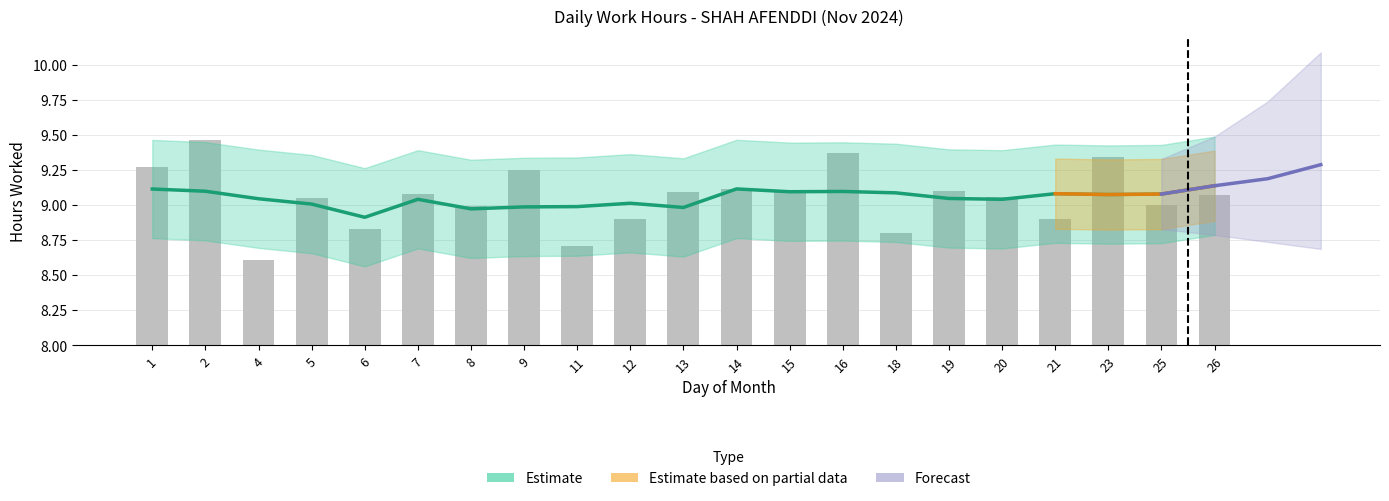

What is the greatest value displayed?

9.5